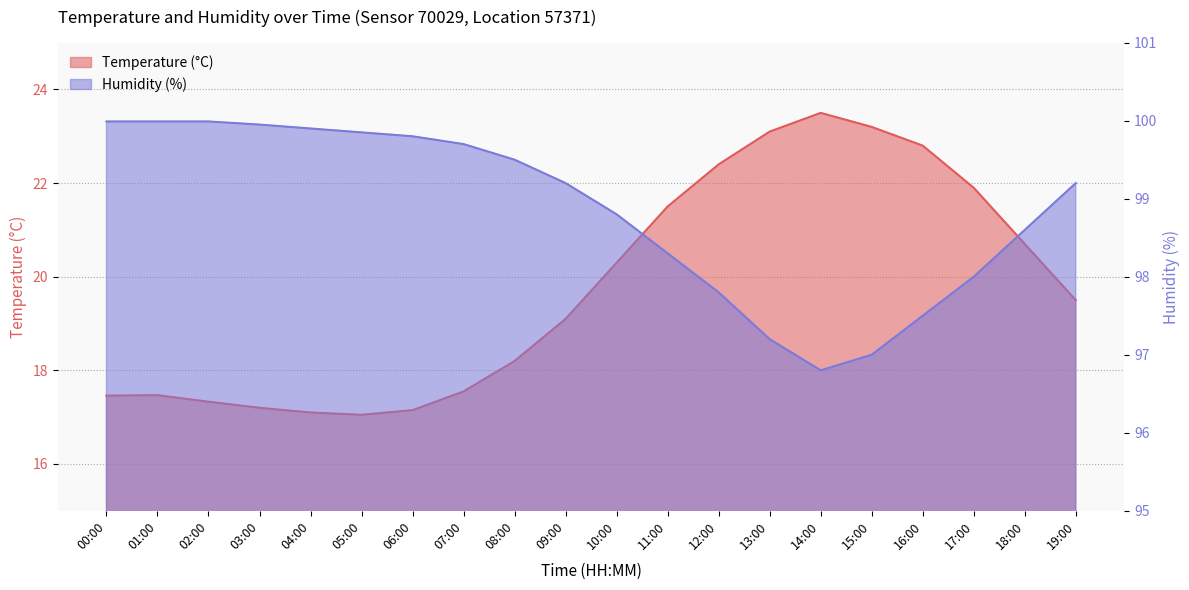

What is the difference between the highest and lowest values at 18:00?

77.9